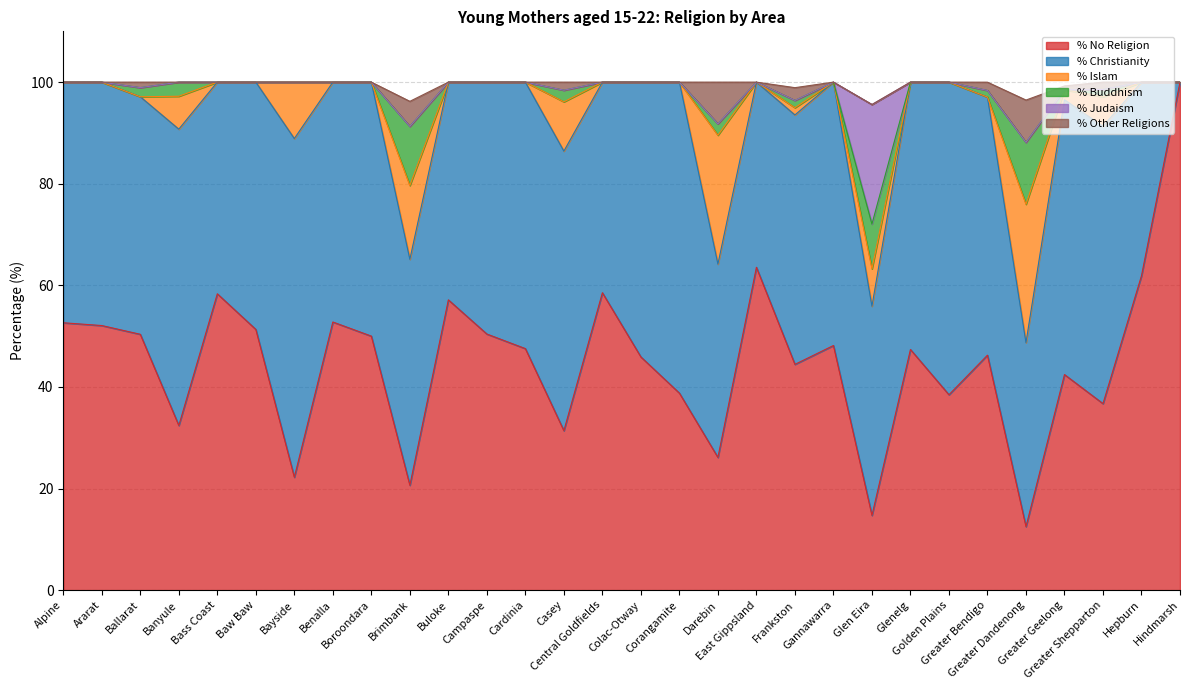

Which series has the largest total across all categories?

% Christianity